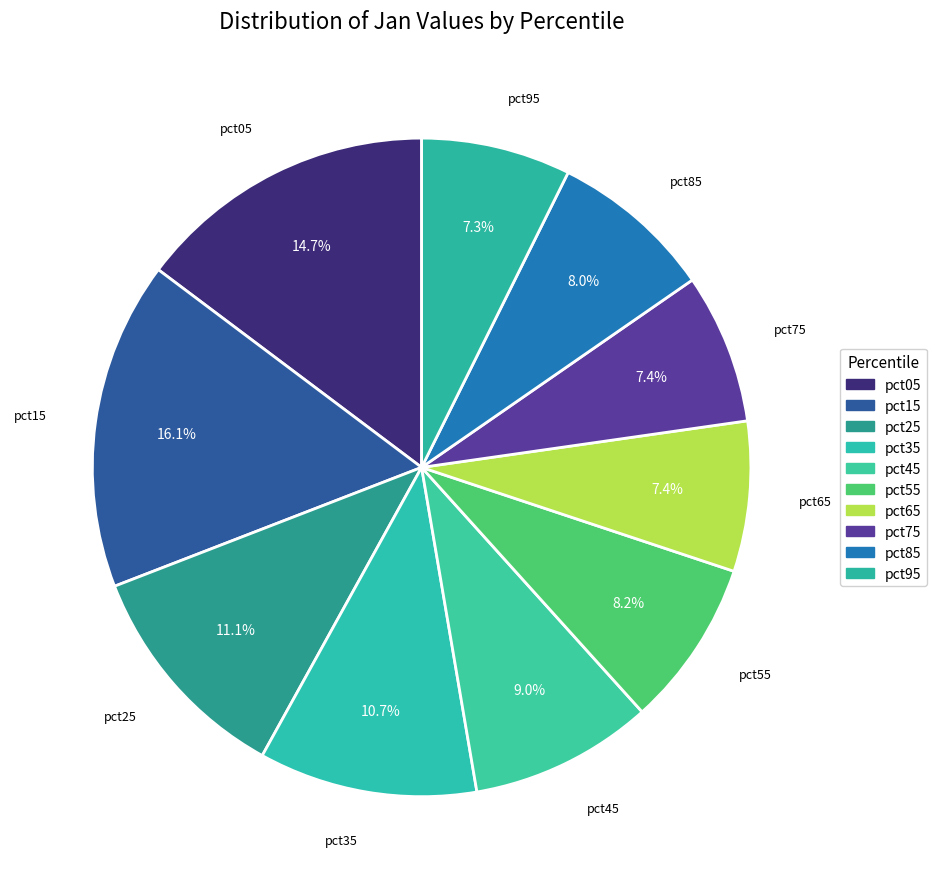

To the nearest percent, what is the difference between the pct65 and pct55 slice percentages?

1%